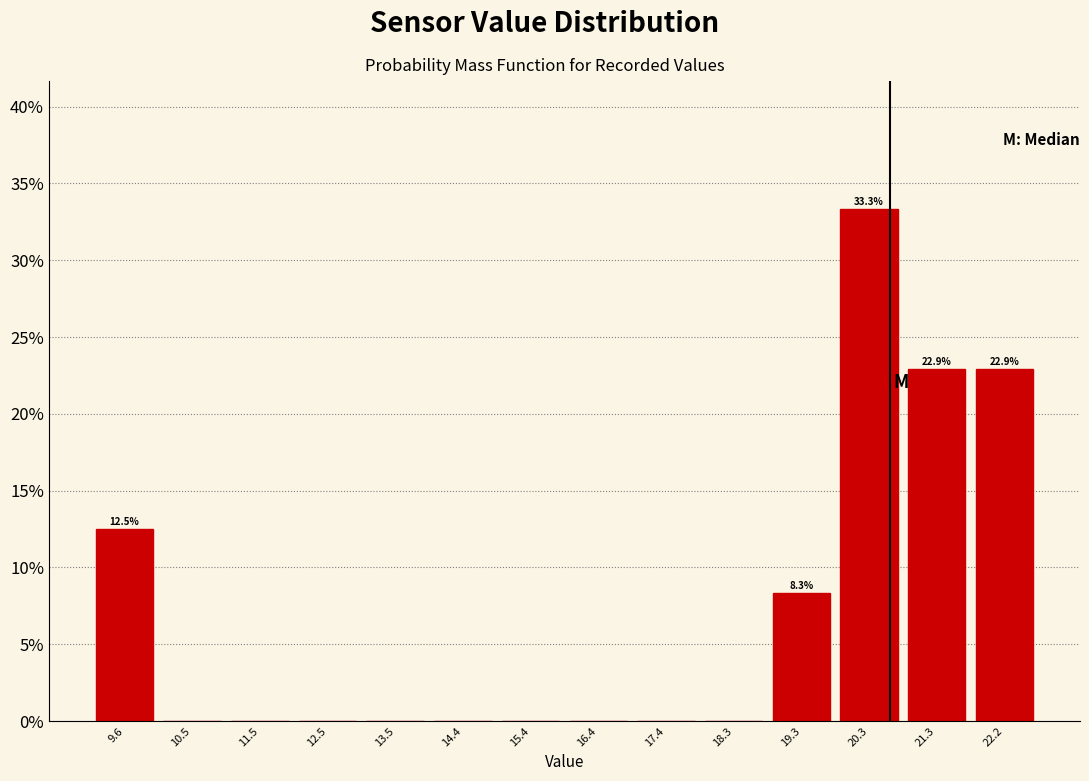

Which range on the x-axis has the tallest bar?

19.8 to 20.8